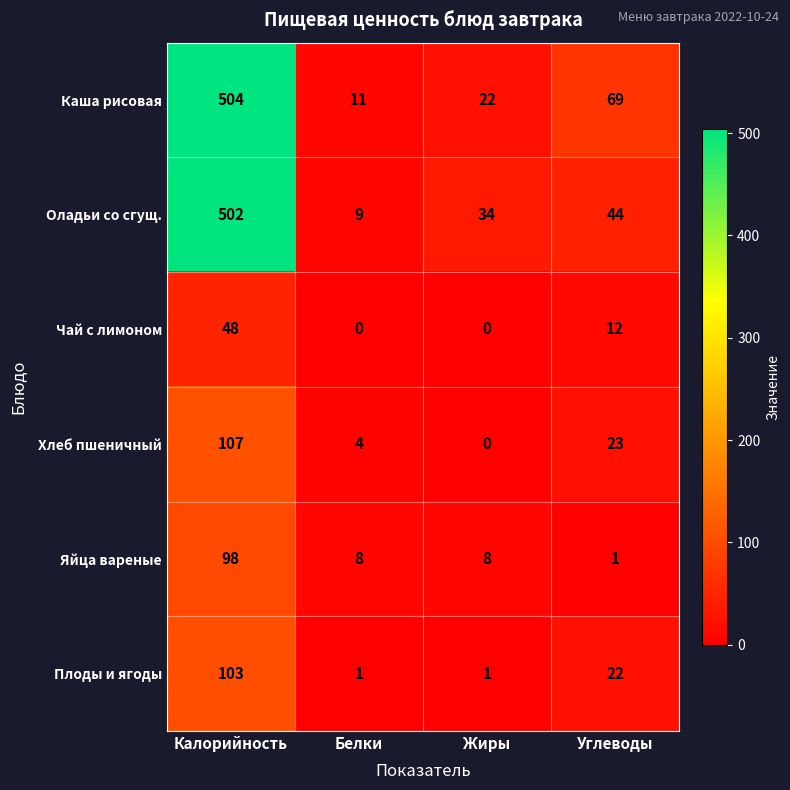

The Яйца вареные series shows 1 at Углеводы. True or false?

True